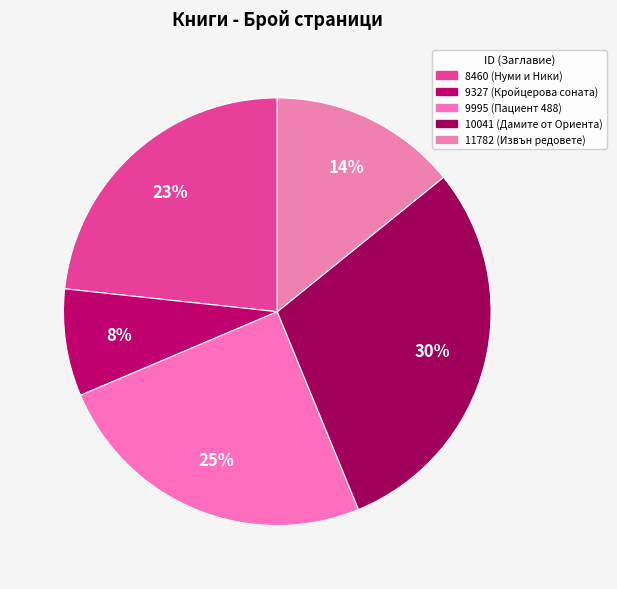

Rank the categories by value from lowest to highest.

9327, 11782, 8460, 9995, 10041